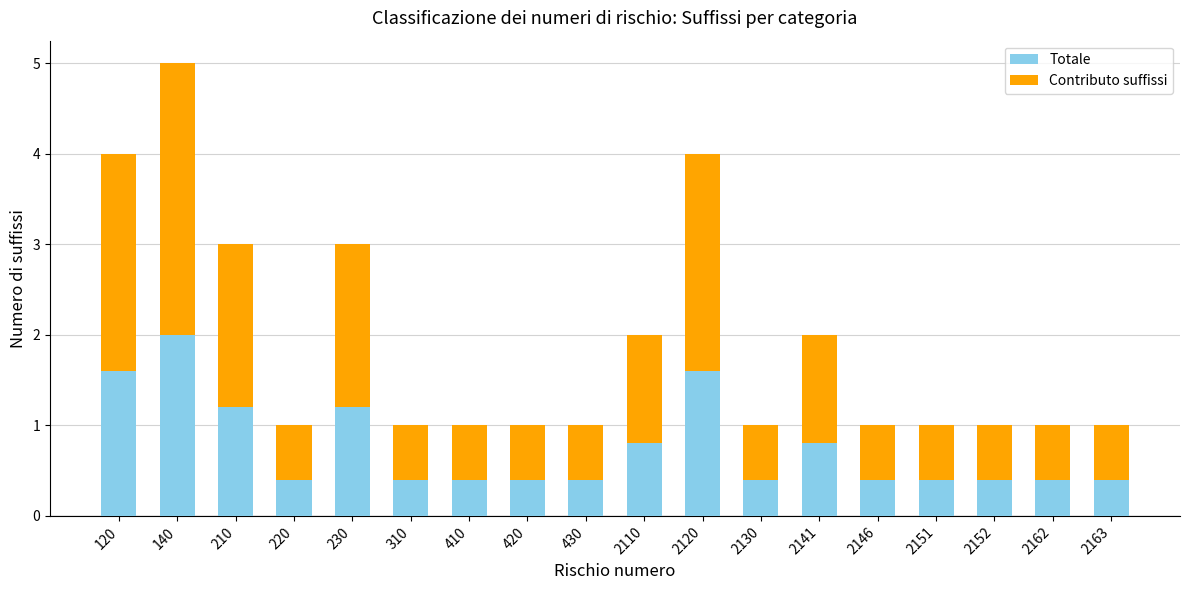

What is the maximum value for Totale?

2.0